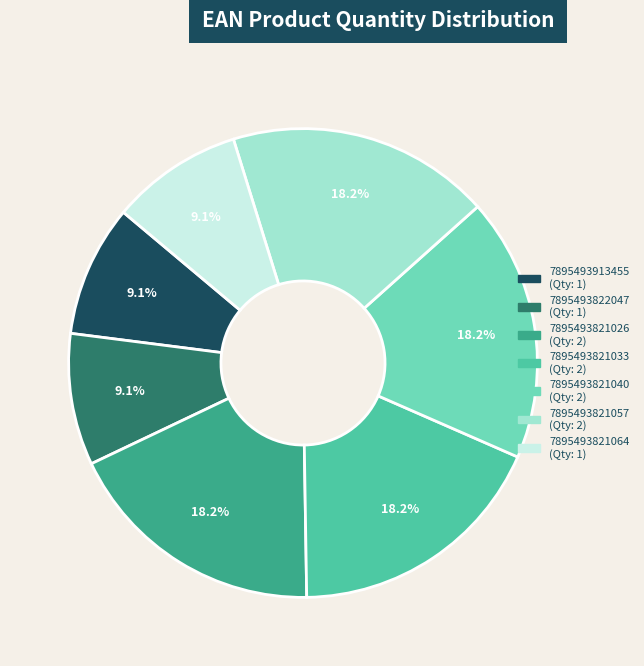

Combined, do 7895493821064 and 7895493913455 account for over 50%?

No